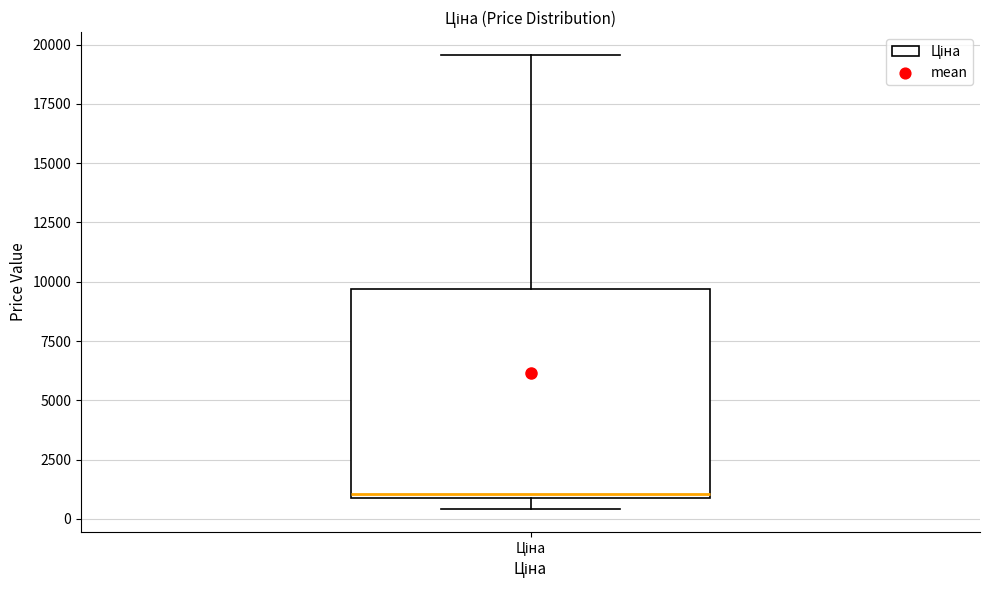

Transcribe this box plot: give where the median line is, the range the box spans, and where the two whiskers end, as read against the y-axis. The values are not printed on the chart, so give them approximately, as read against the axis.

median 1000 (just above the box's lower edge), box 1000 to 9500, whiskers 500 to 19500